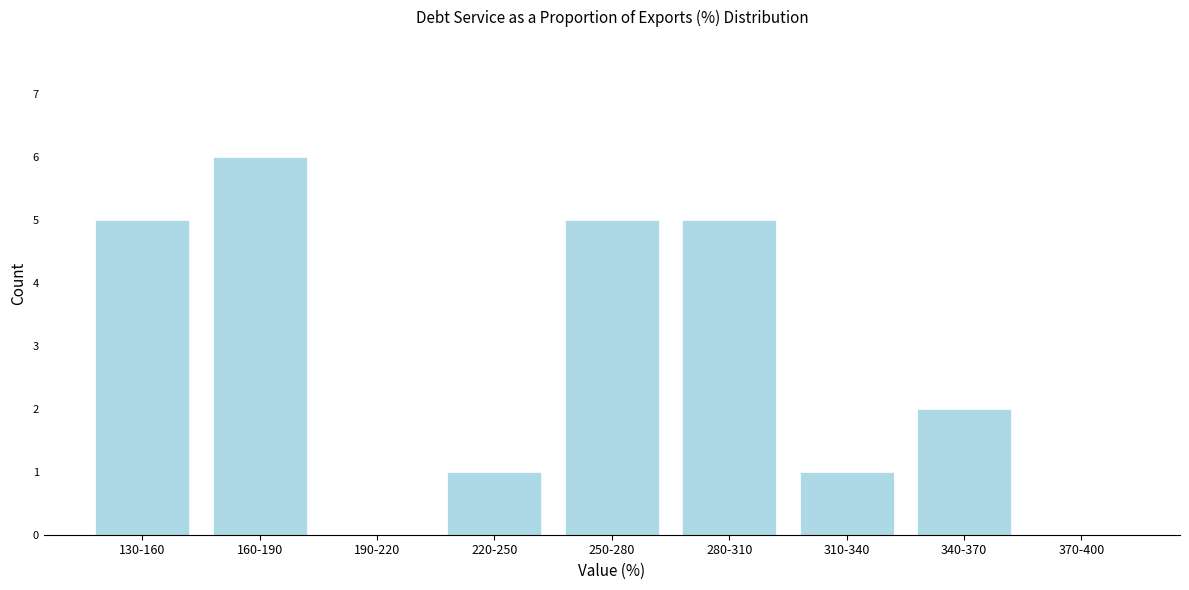

Reading left to right, transcribe all the data shown in this chart.

130-160=5	160-190=6	190-220=0	220-250=1	250-280=5	280-310=5	310-340=1	340-370=2	370-400=0